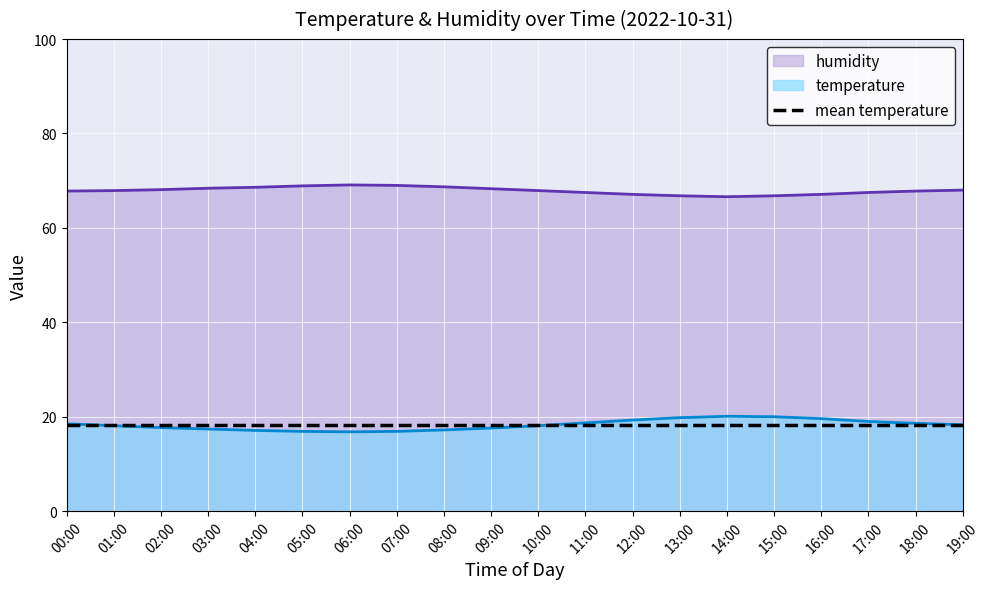

What is the label of the 18th point from the left?

17:00